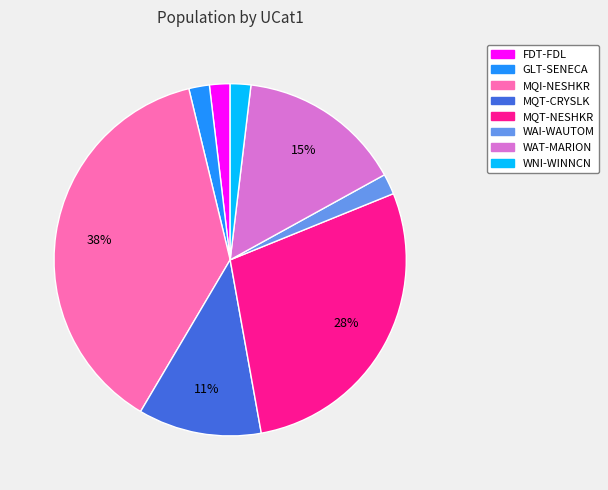

Is MQT-NESHKR the majority of the pie?

No